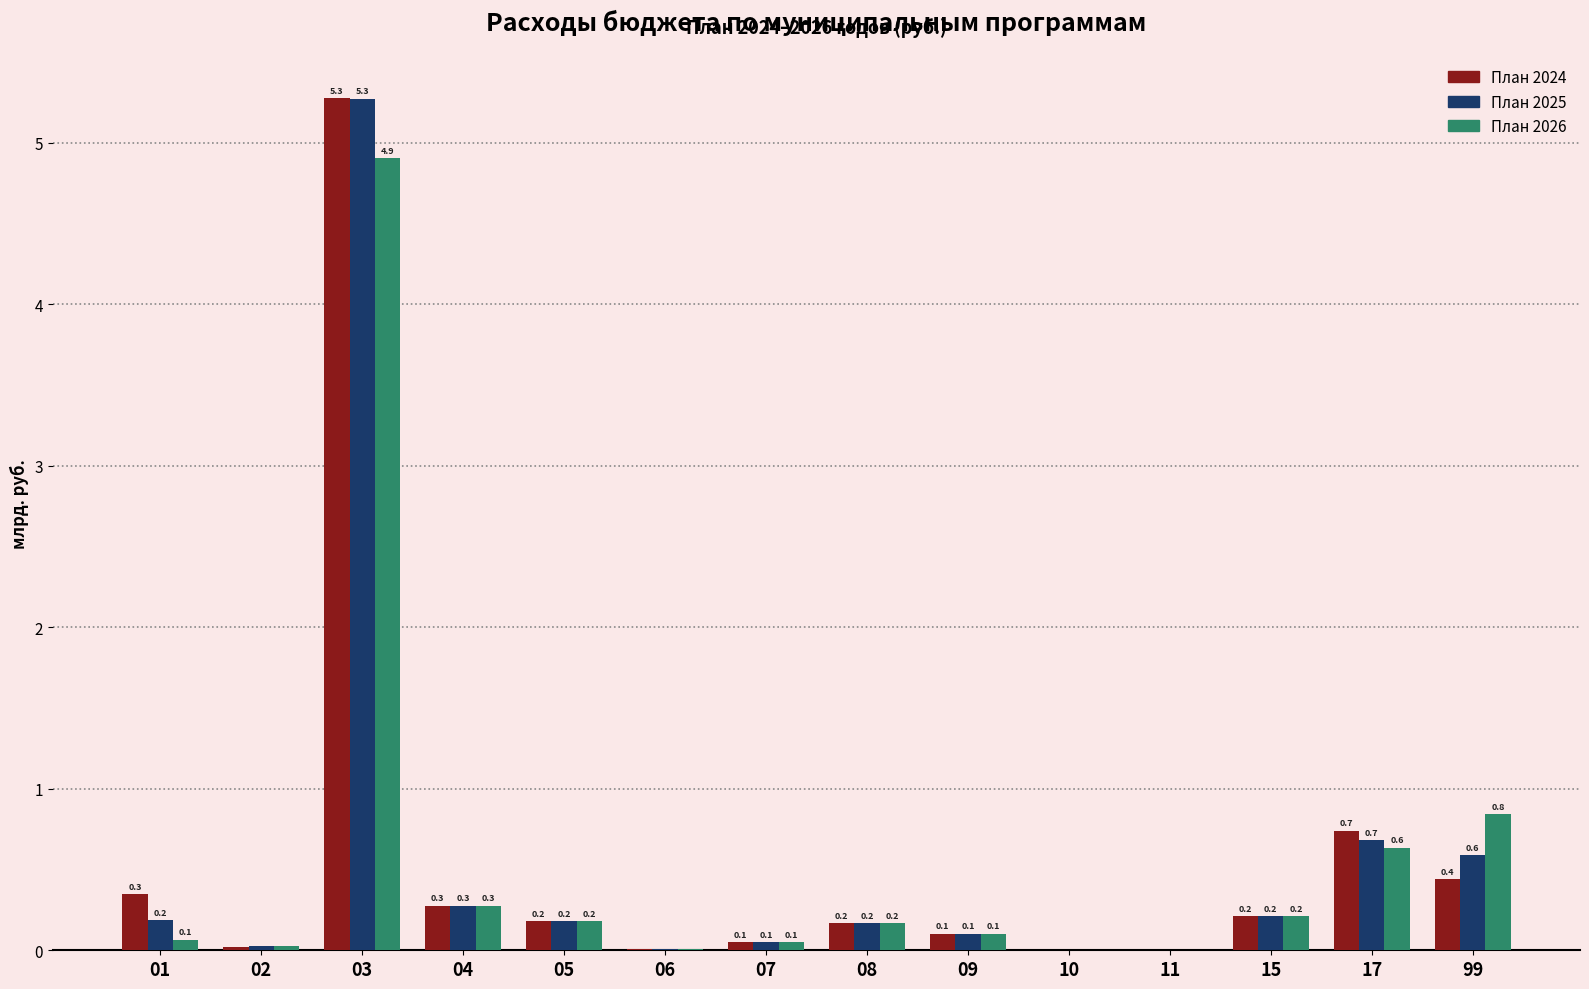

Read the План 2026 value at 04.

0.3